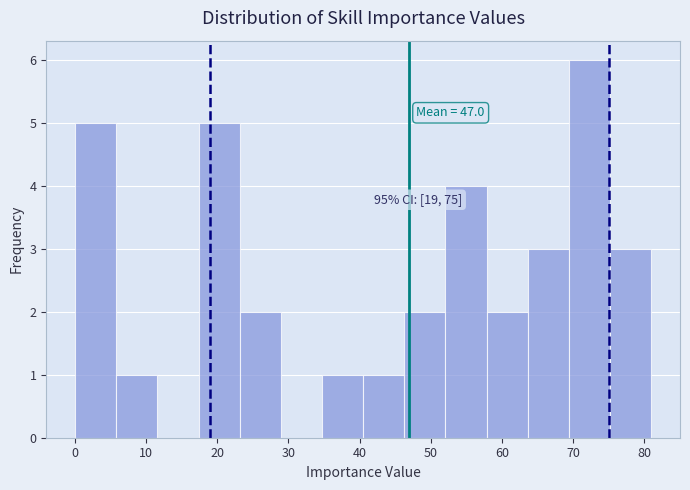

Which range on the x-axis has the tallest bar?

69 to 75